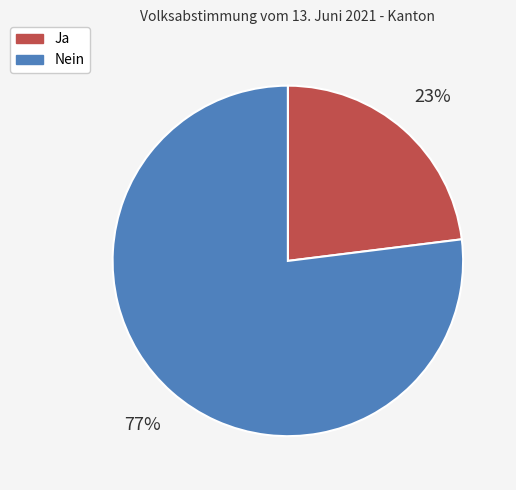

Which slice represents more than half of the pie?

Nein